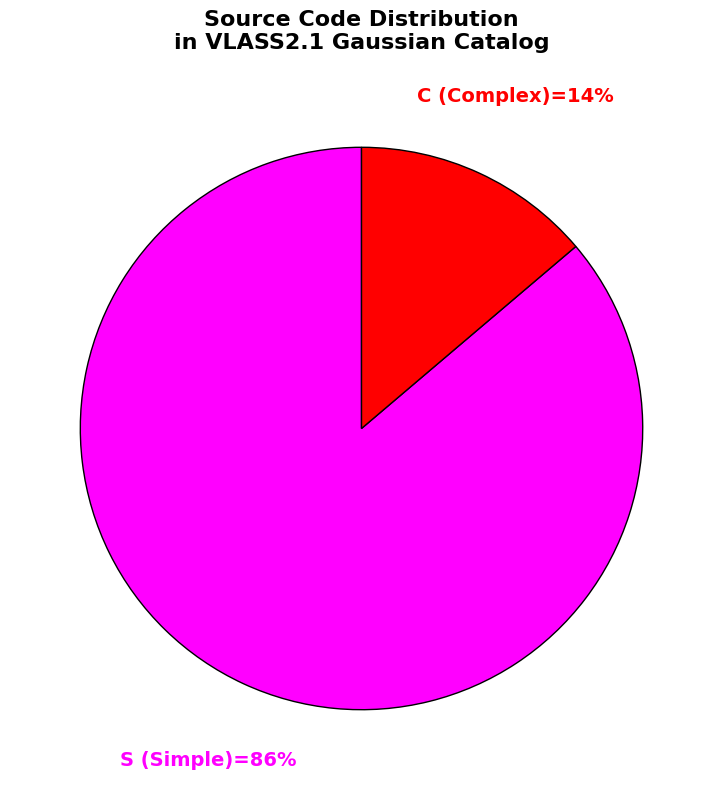

To the nearest percent, what is the difference between the largest and smallest slice percentages?

72%